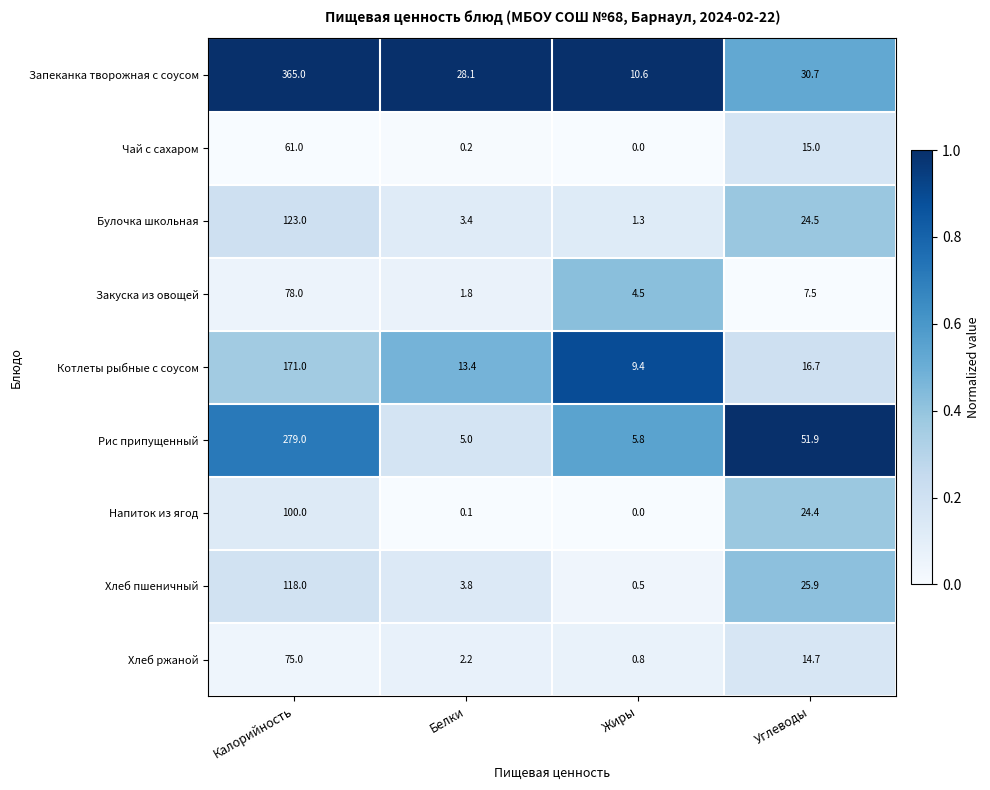

Rank the categories by Закуска из овощей value from lowest to highest.

Белки, Жиры, Углеводы, Калорийность